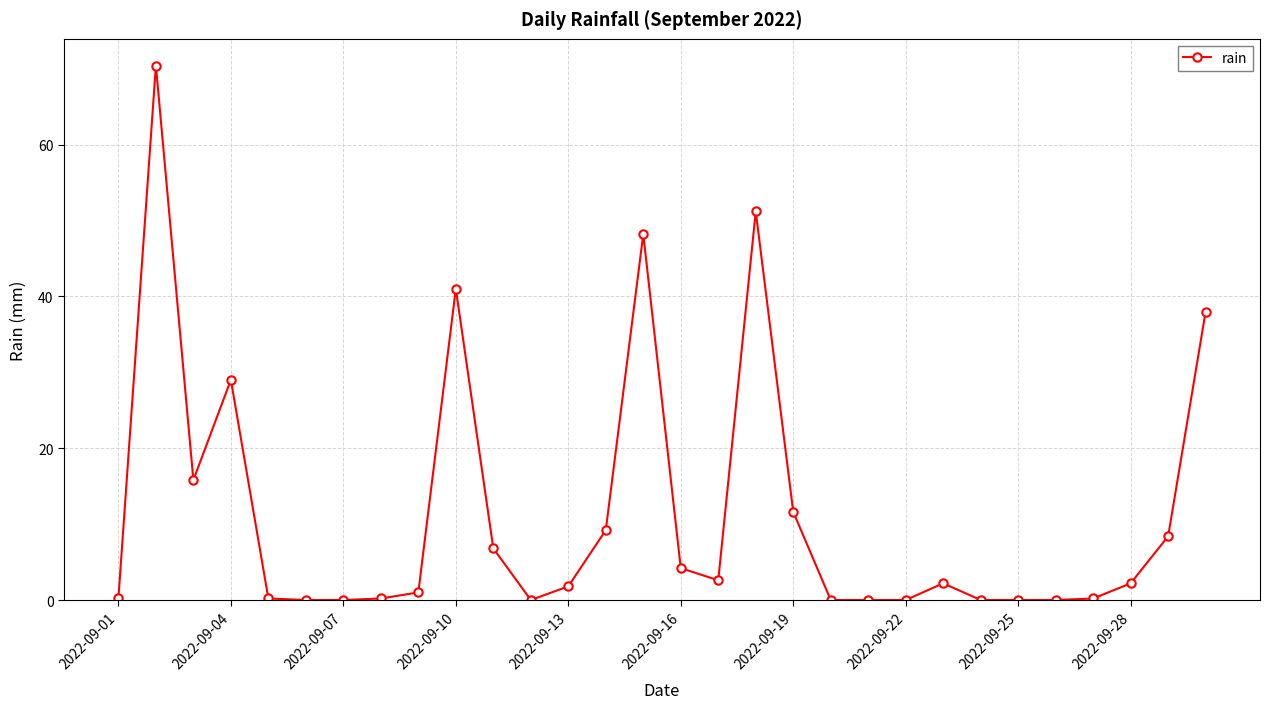

True or false: there are more than 2 points higher than both neighbors.

True